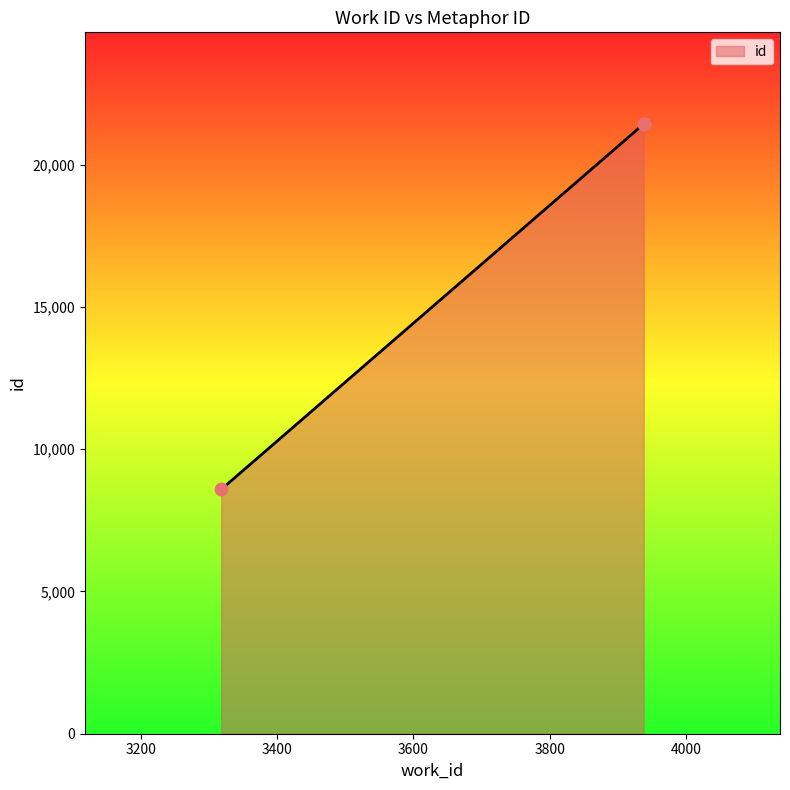

Which has a higher value, 3938 or 3318?

3938